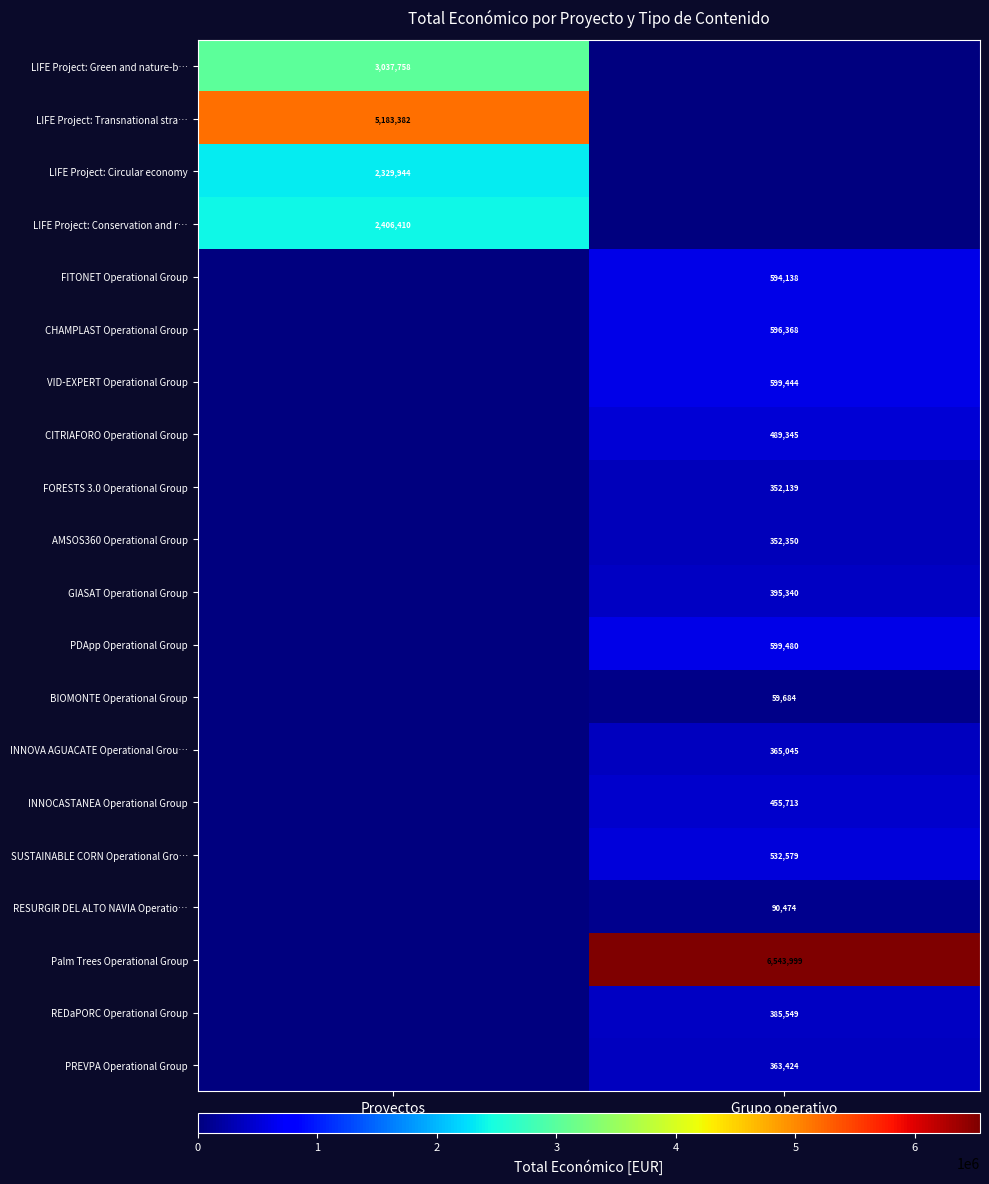

True or false: CITRIAFORO Operational Group has a value of 489345 at Grupo operativo.

True